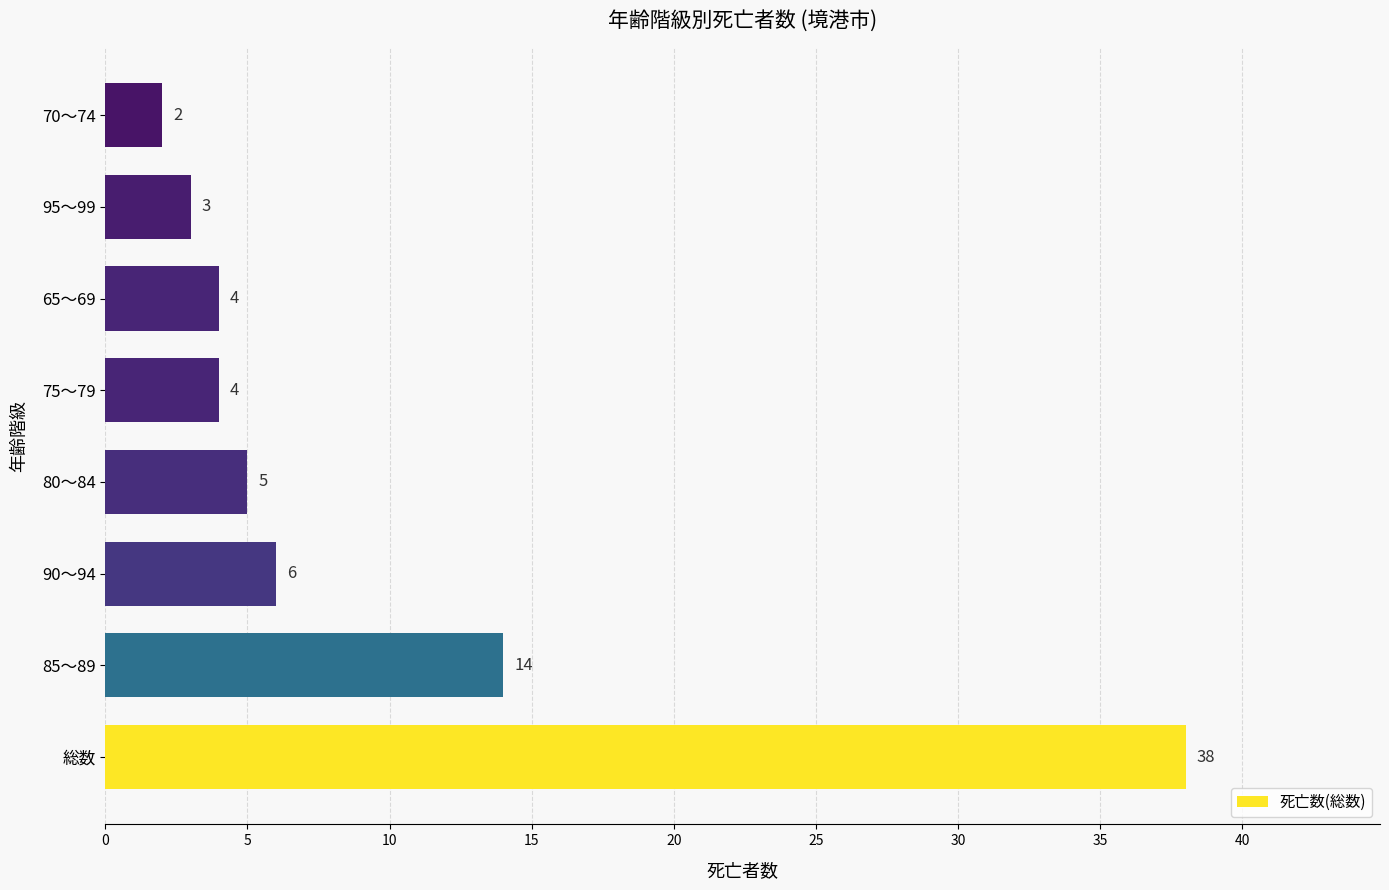

The chart shows a value of 6 at 65～69. True or false?

False